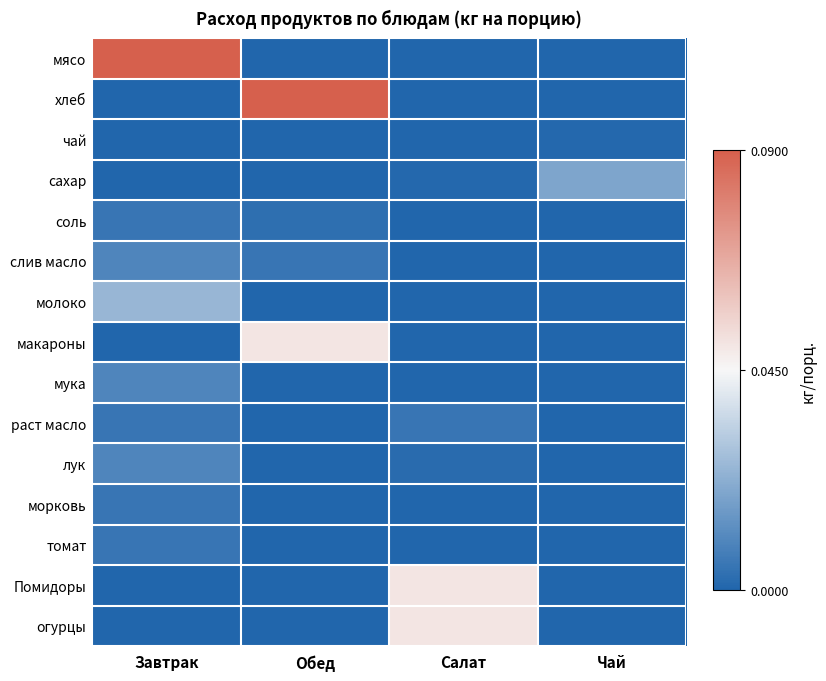

Which label corresponds to the smallest value in the chart?

Обед